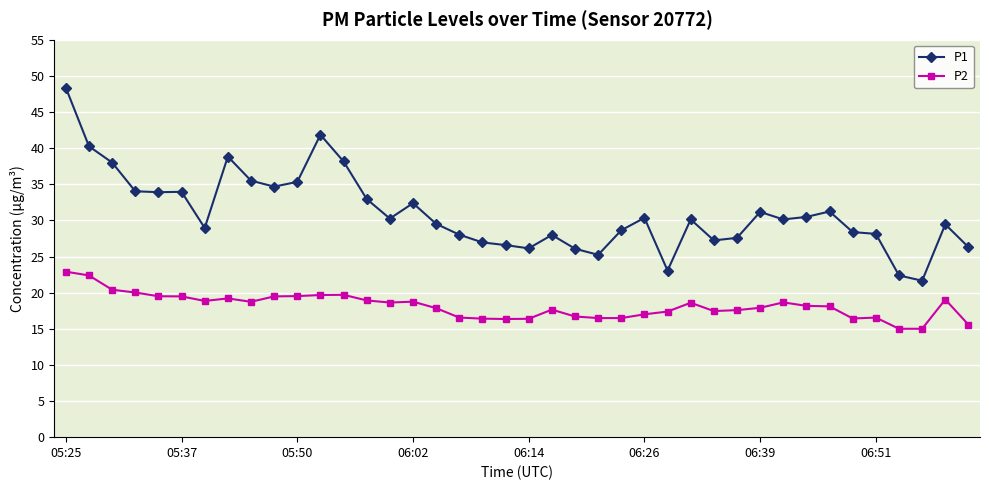

What is the sum of all P1 values?

1240.1